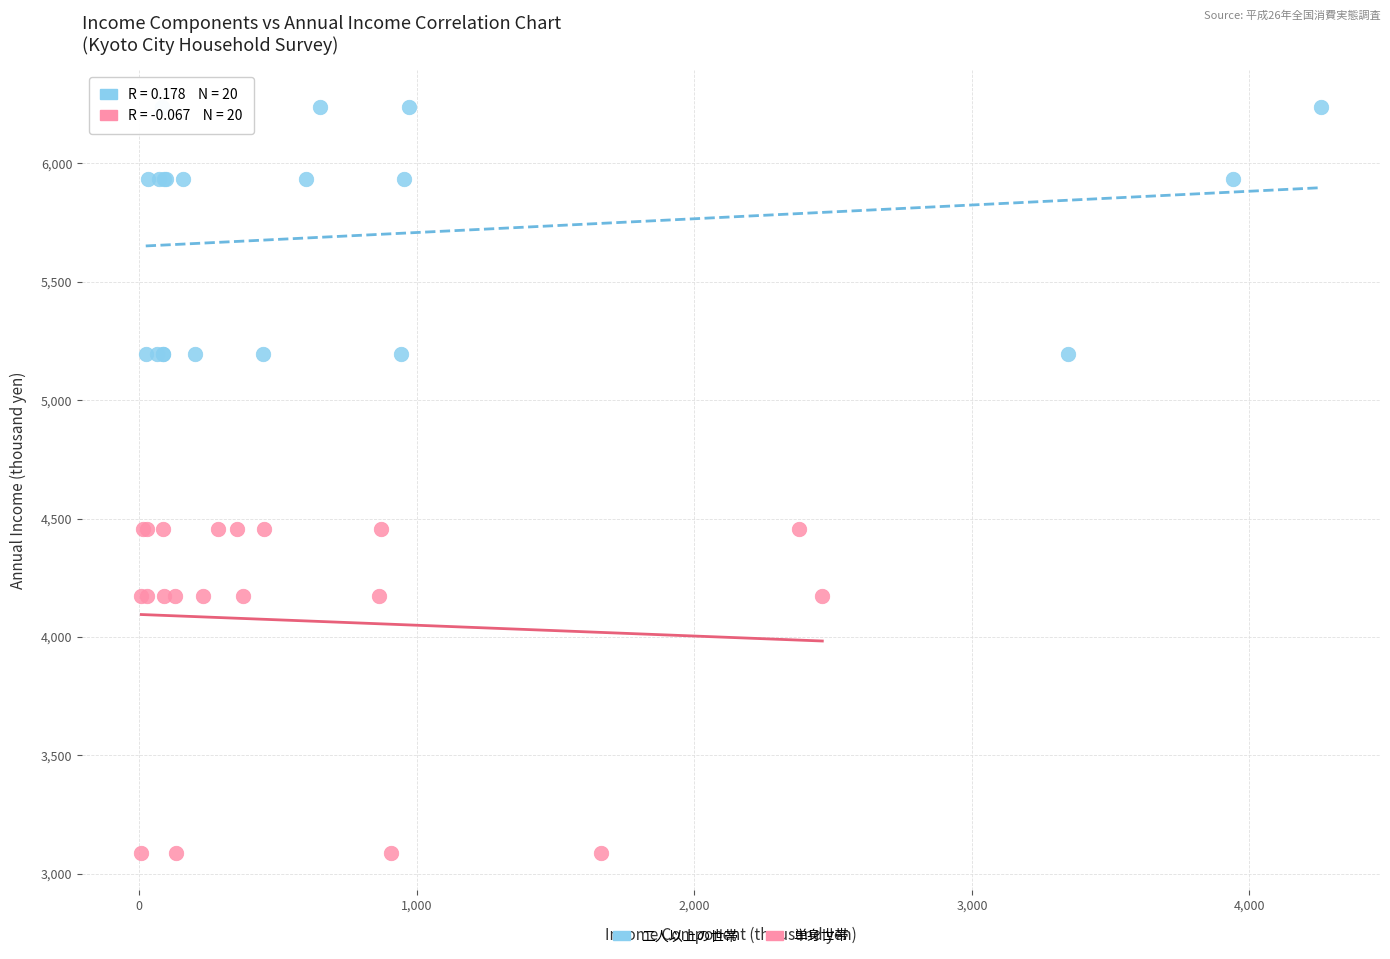

Which series contains the lowest Y value?

単身世帯